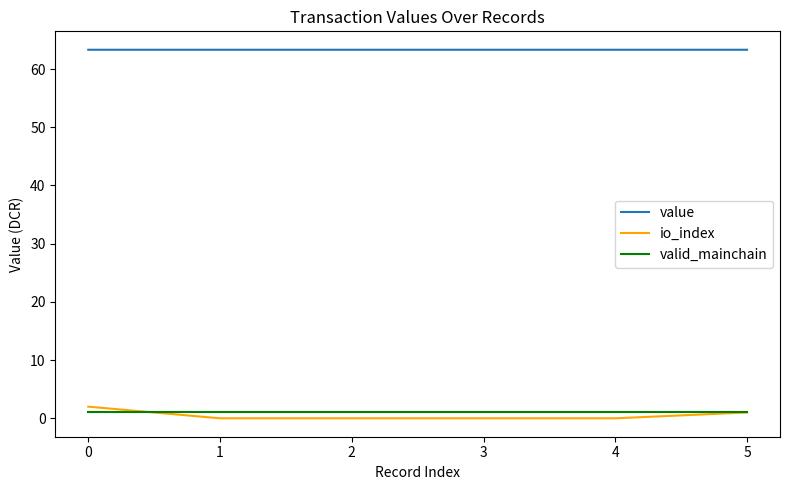

The valid_mainchain series shows 1.0 at 1. True or false?

True